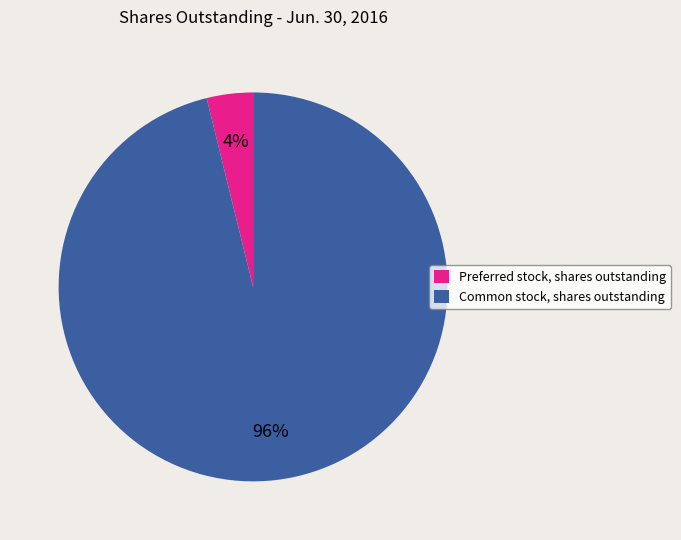

Is the sum of Common stock, shares outstanding and Preferred stock, shares outstanding greater than half?

Yes